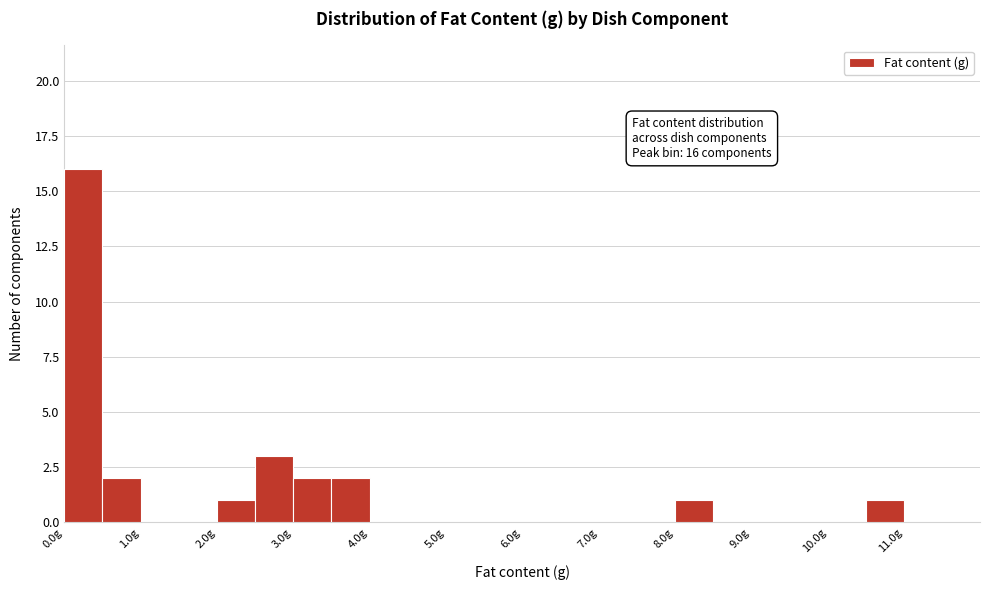

Over which range of the x-axis is the bar tallest?

0.0 to 0.5